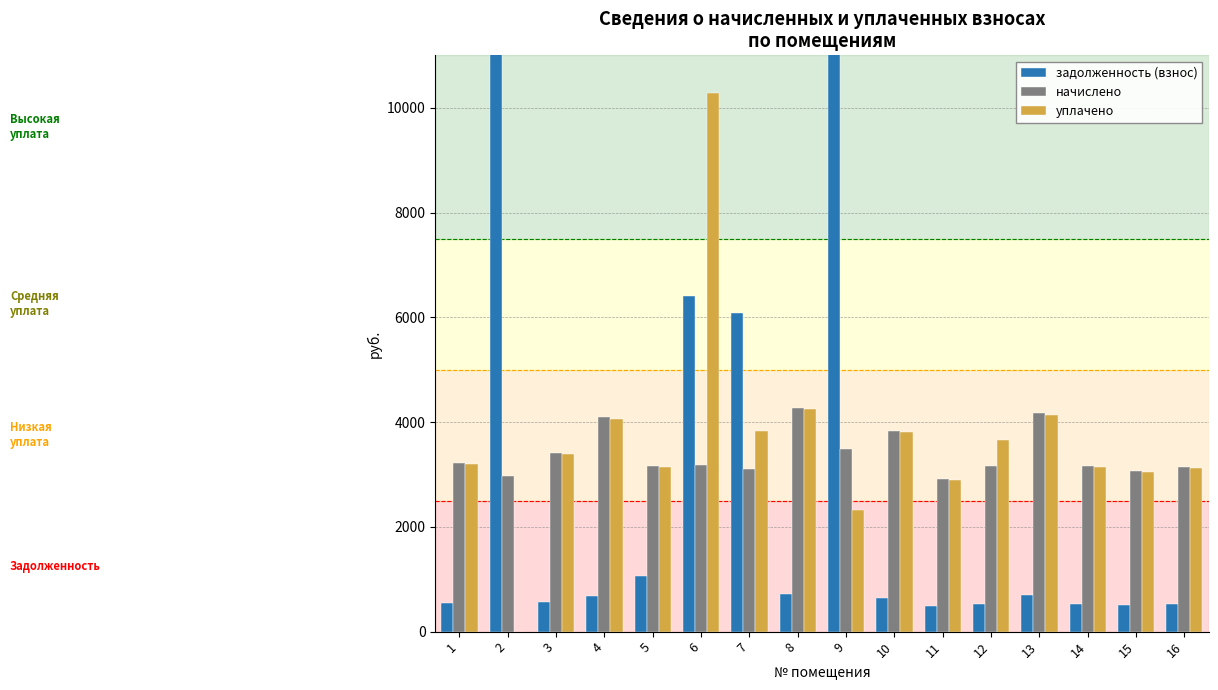

Where is начислено nearest to the value 3588?

9